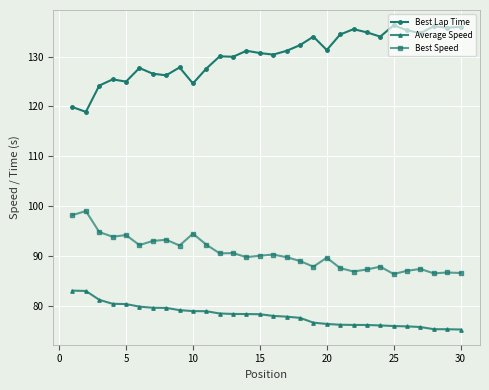

What is the sum of all Average Speed values?

2342.3